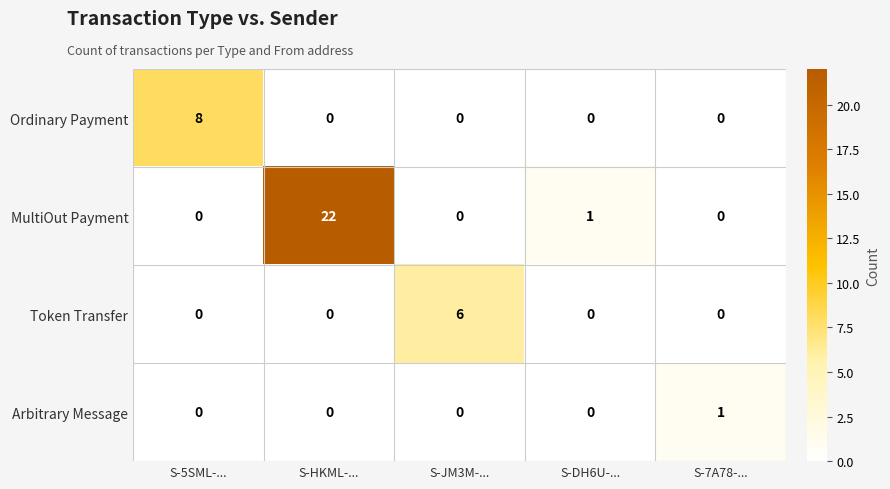

Between S-HKML-... and S-JM3M-..., which series saw the biggest shift?

MultiOut Payment